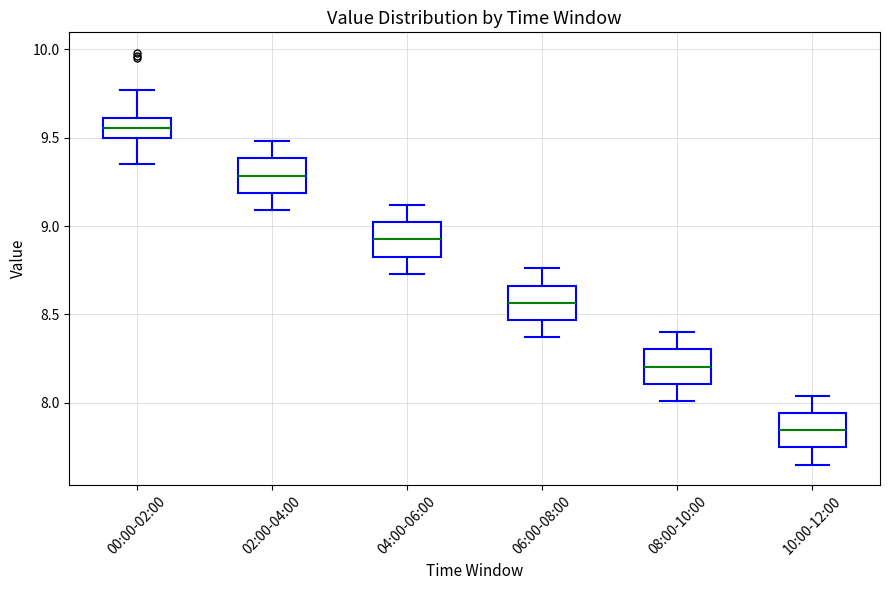

Reading left to right, read every box against the y-axis: the position of its median line, the range the box covers, and the ends of its whiskers. The values are not printed on the chart, so give them approximately, as read against the axis.

00:00-02:00: median 9.55, box 9.50 to 9.60, whiskers 9.35 to 9.75
02:00-04:00: median 9.30, box 9.20 to 9.40, whiskers 9.10 to 9.50
04:00-06:00: median 8.95, box 8.85 to 9.00, whiskers 8.75 to 9.10
06:00-08:00: median 8.55, box 8.45 to 8.65, whiskers 8.35 to 8.75
08:00-10:00: median 8.20, box 8.10 to 8.30, whiskers 8.00 to 8.40
10:00-12:00: median 7.85, box 7.75 to 7.95, whiskers 7.65 to 8.05